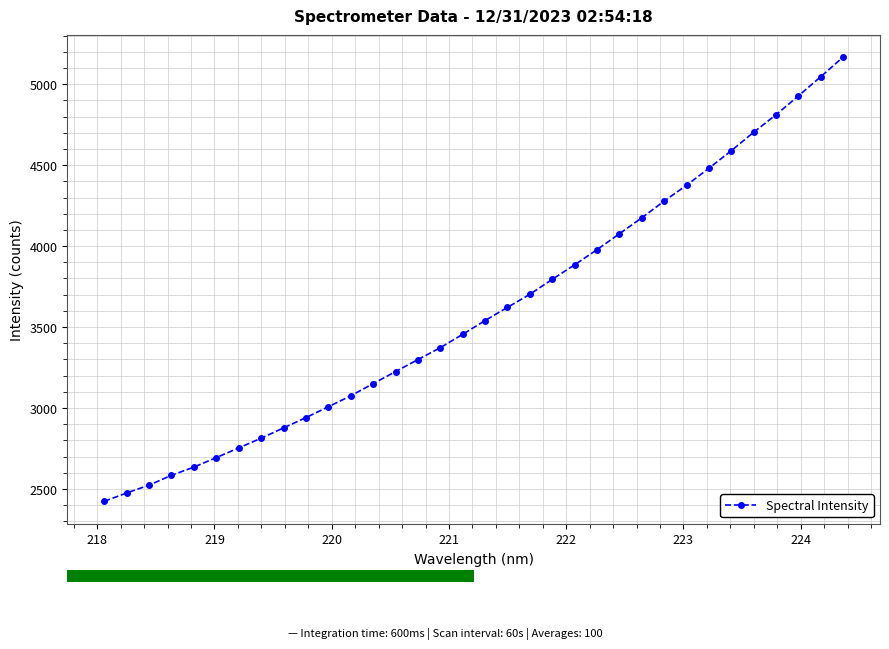

What is the value of the 26th point from the left?

4278.0